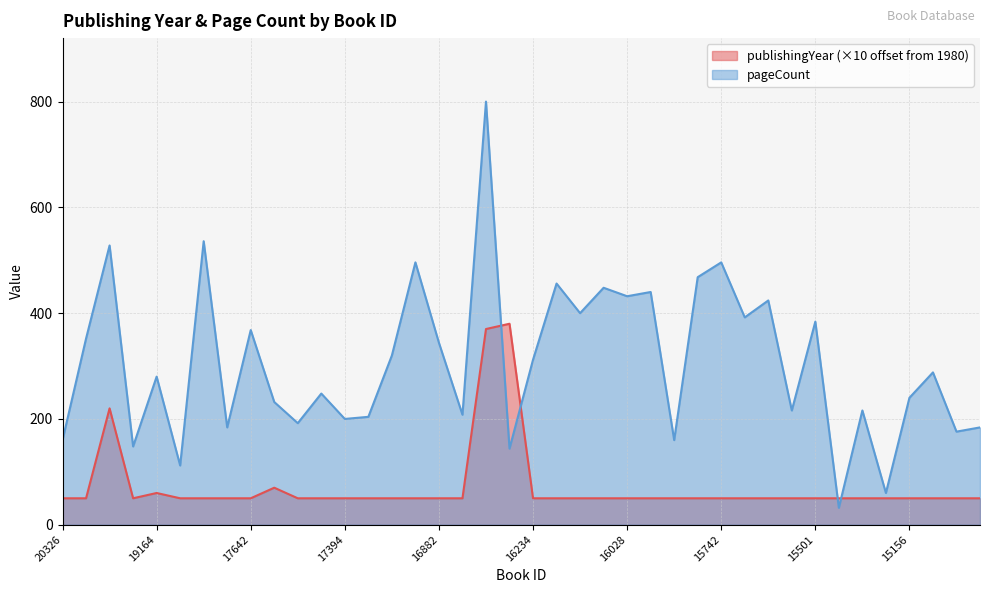

Between 17394 and 17367, which is larger?

17394